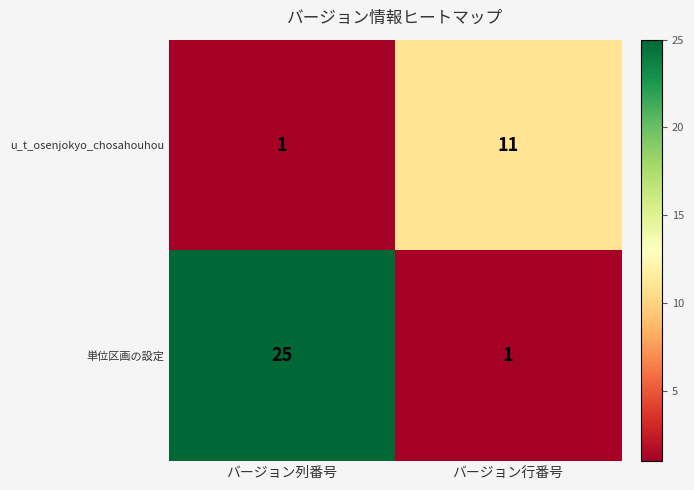

What is the spread (max minus min) of values at バージョン列番号?

24